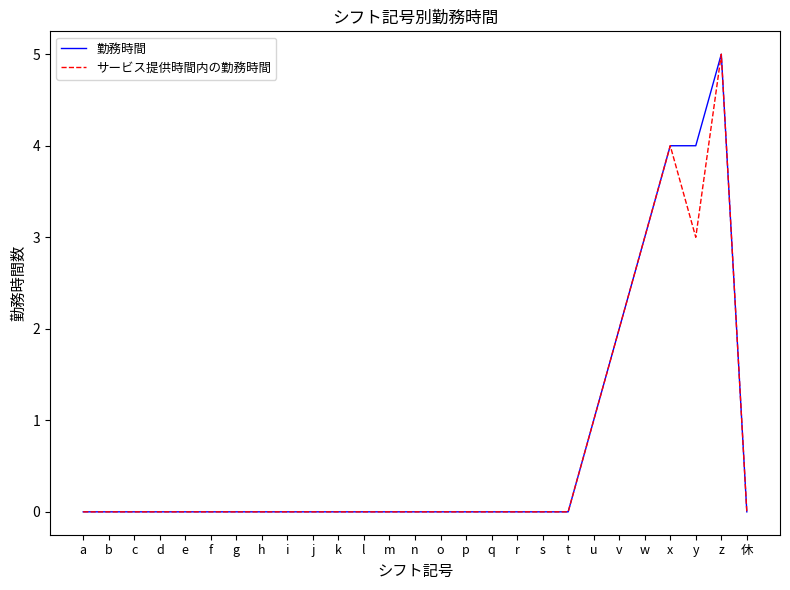

What is the difference between the maximum and minimum values in the サービス提供時間内の勤務時間 series?

5